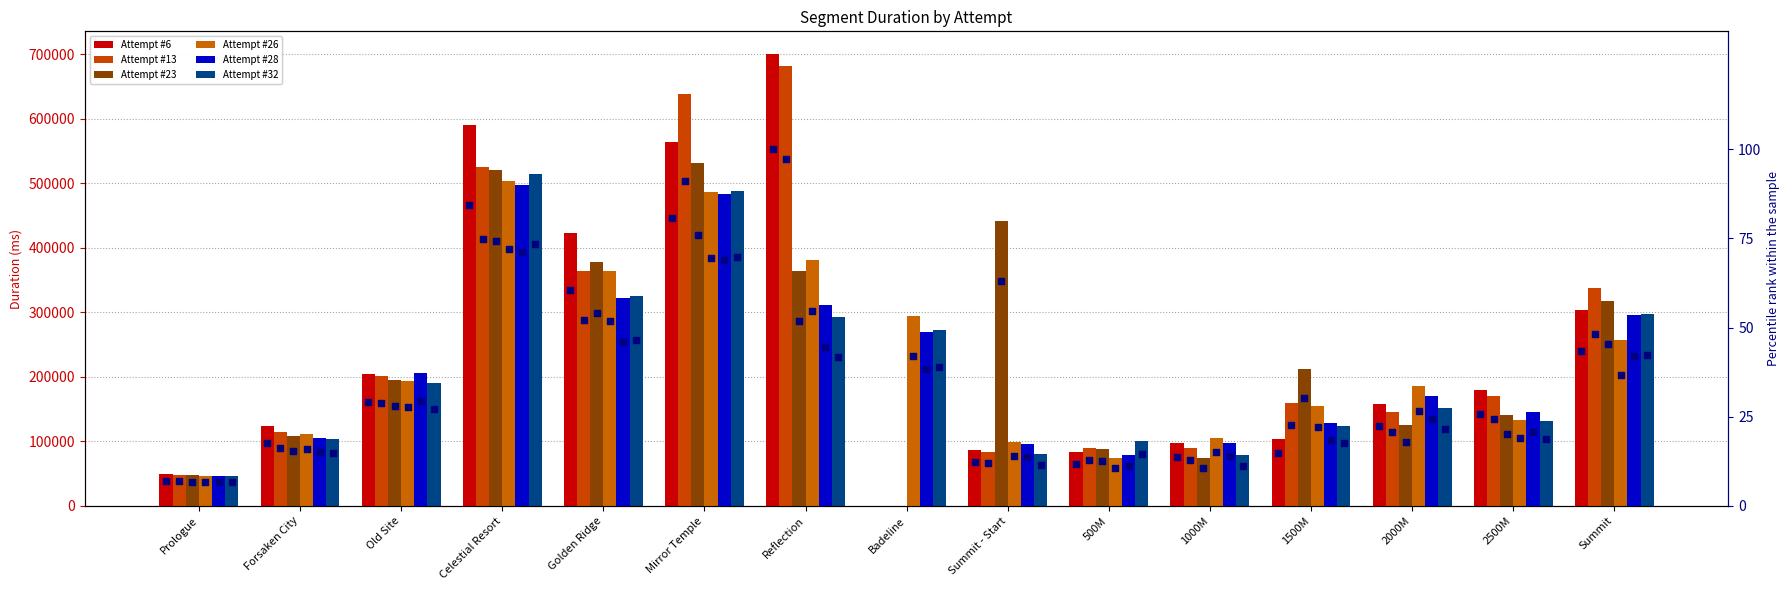

At how many categories does at least one series exceed 524273?

3